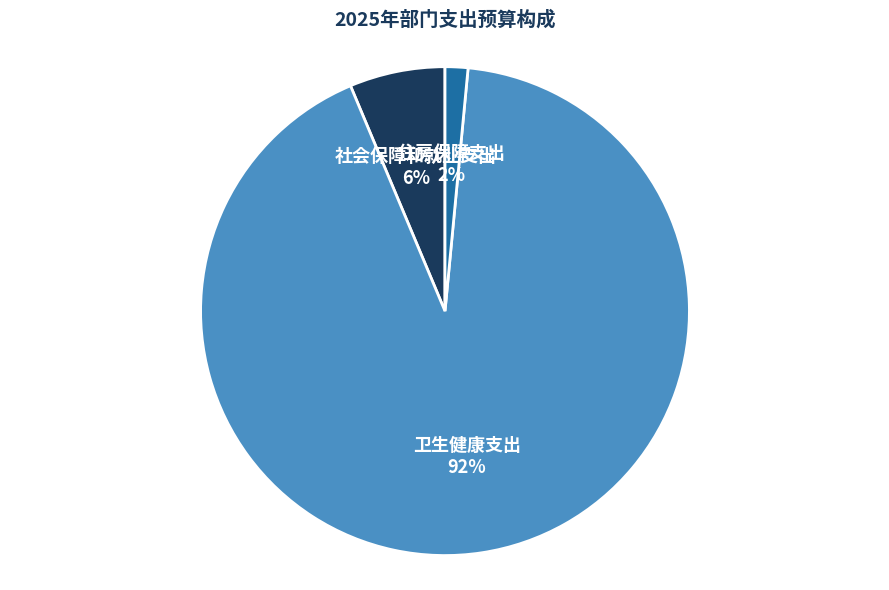

Does 社会保障和就业支出 account for over 50% of the chart?

No